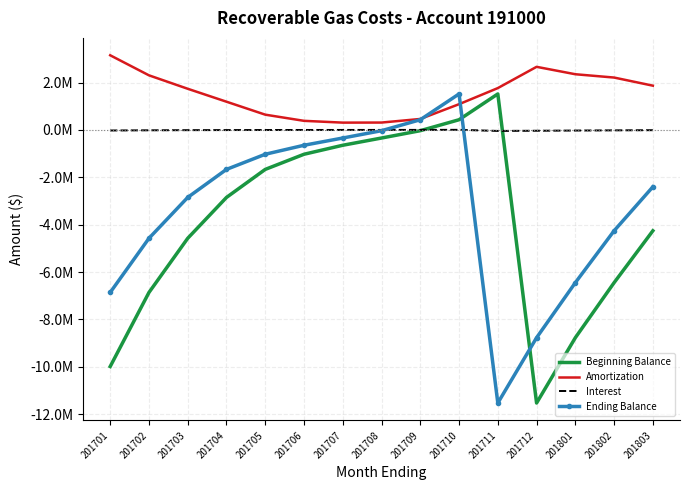

What are all the series names shown in the legend?

Beginning Balance, Amortization, Interest, Ending Balance